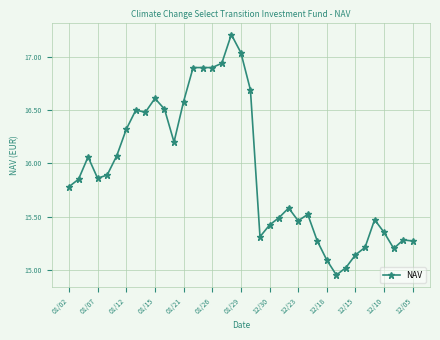

How many values are below 15?

1